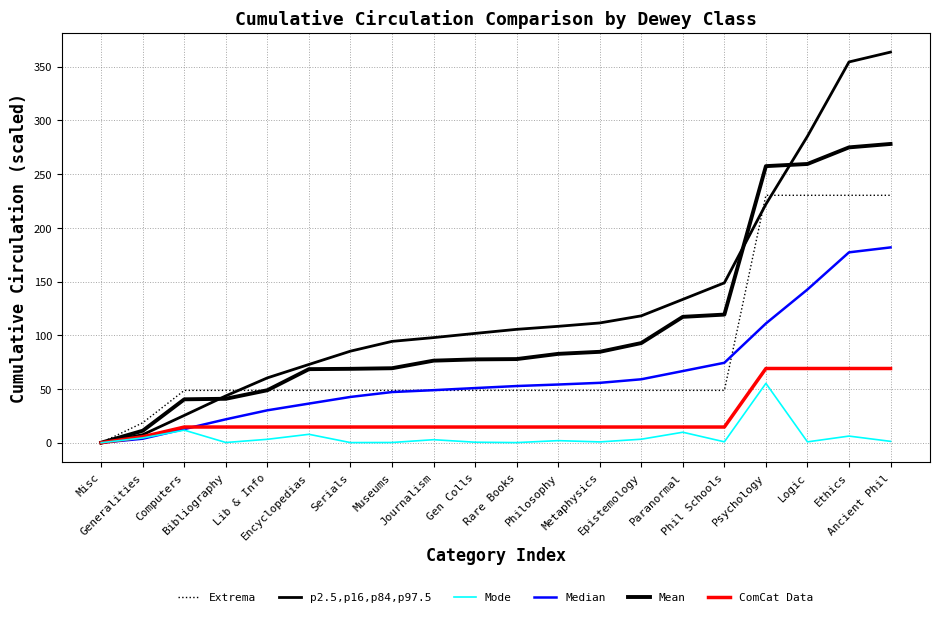

Which series has the widest spread of values?

p2.5,p16,p84,p97.5